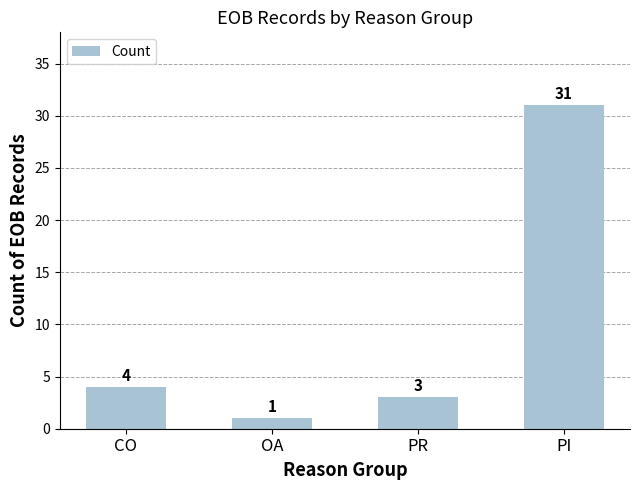

How many series are shown in this chart?

1